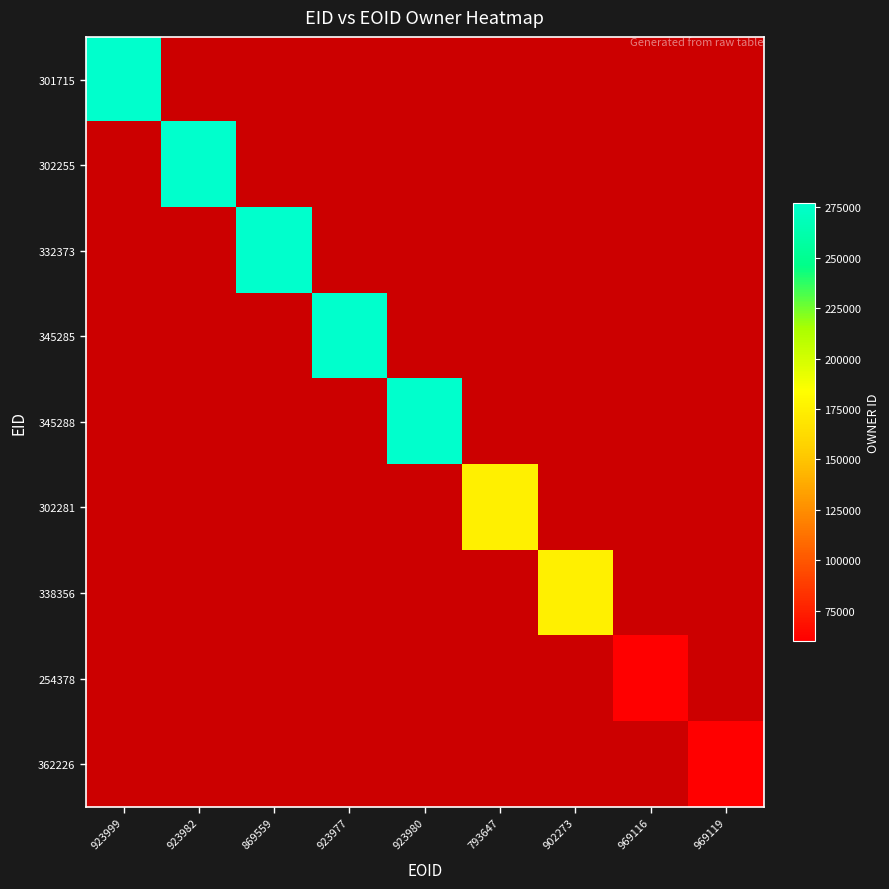

Which series has the largest range (max minus min)?

301715